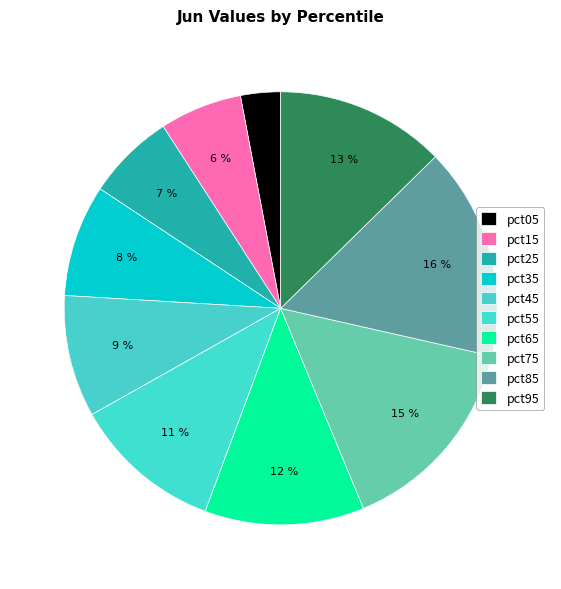

Rank the categories by value from highest to lowest.

pct85, pct75, pct95, pct65, pct55, pct45, pct35, pct25, pct15, pct05